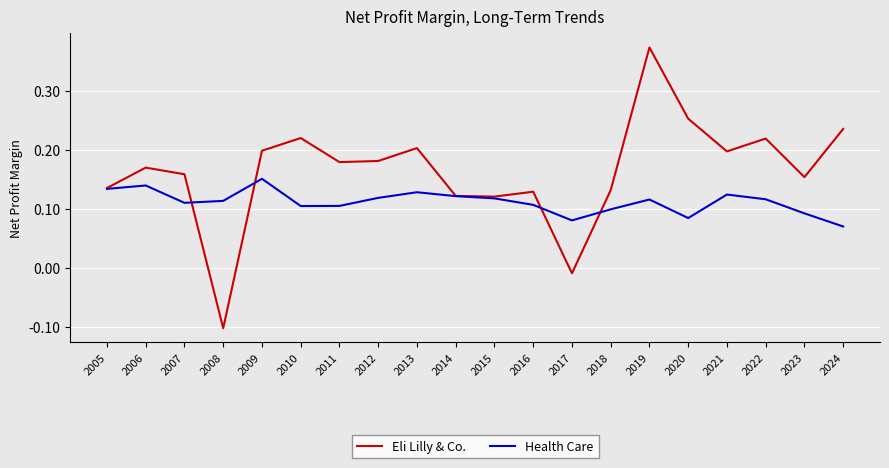

Where is Eli Lilly & Co. nearest to the value 0?

2017